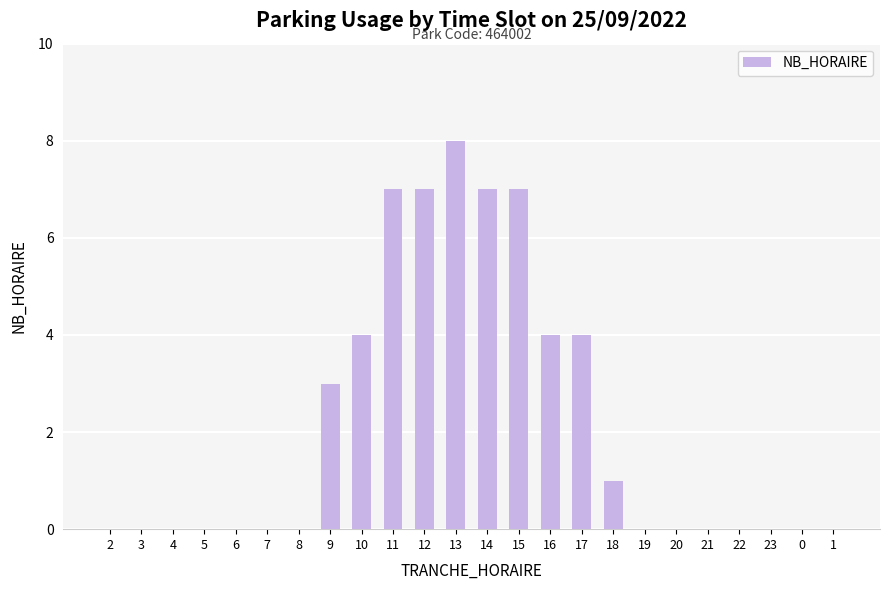

How many values are between 0 and 4?

19